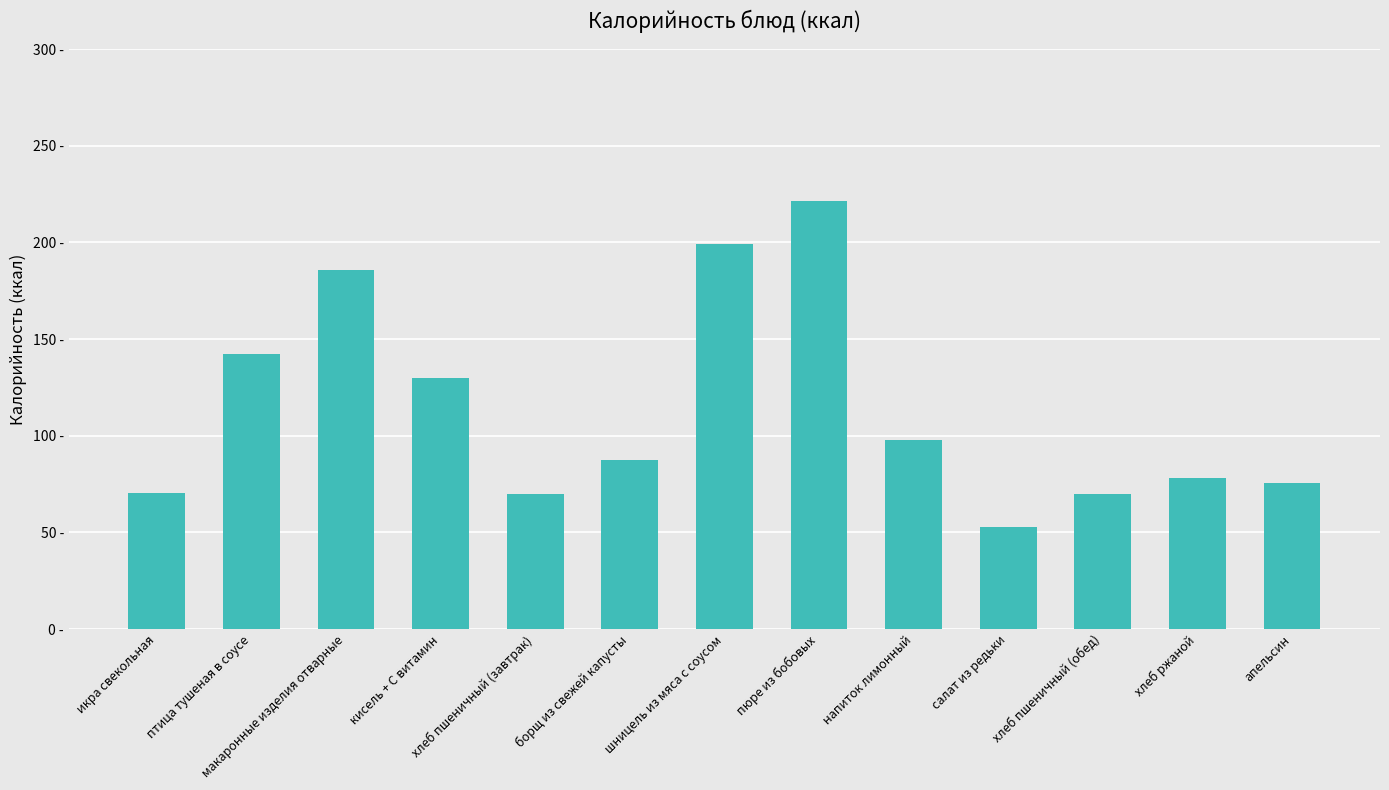

Is it true that the value at икра свекольная is 23.7?

False